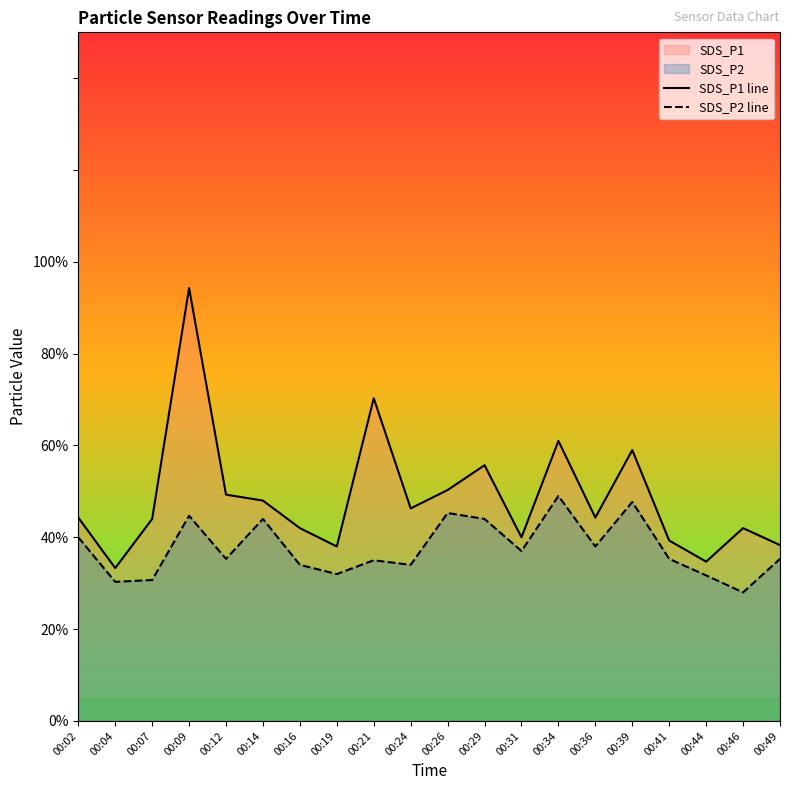

What is the average value of the SDS_P2 line series?

3.8